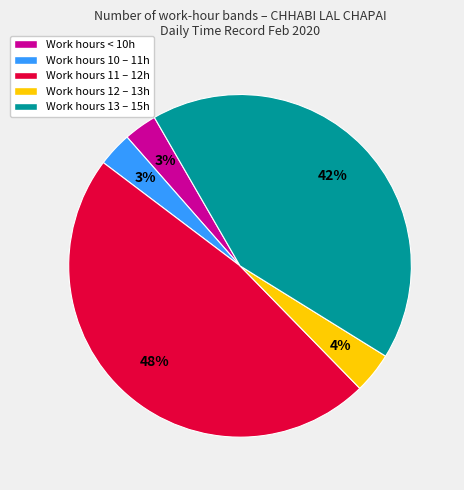

Which has a higher value, Work hours < 10h or Work hours 11 – 12h?

Work hours 11 – 12h